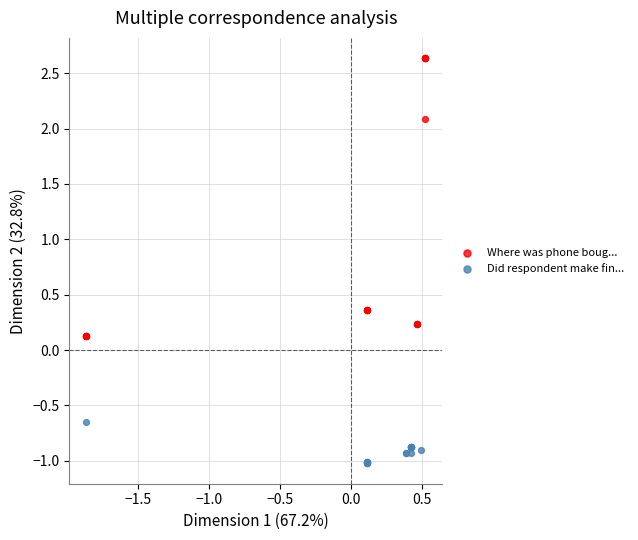

Which series reaches the maximum Y coordinate?

Where was phone boug...